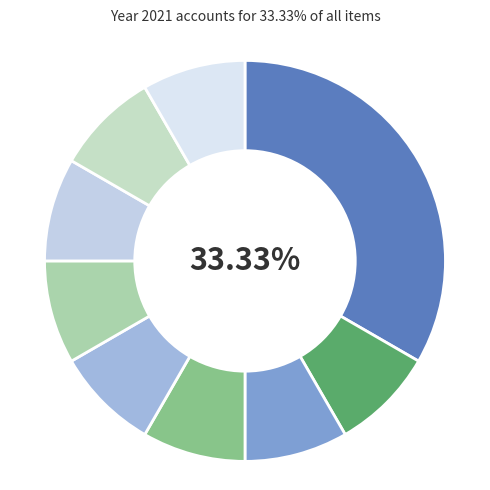

Count the number of slices in the pie.

9